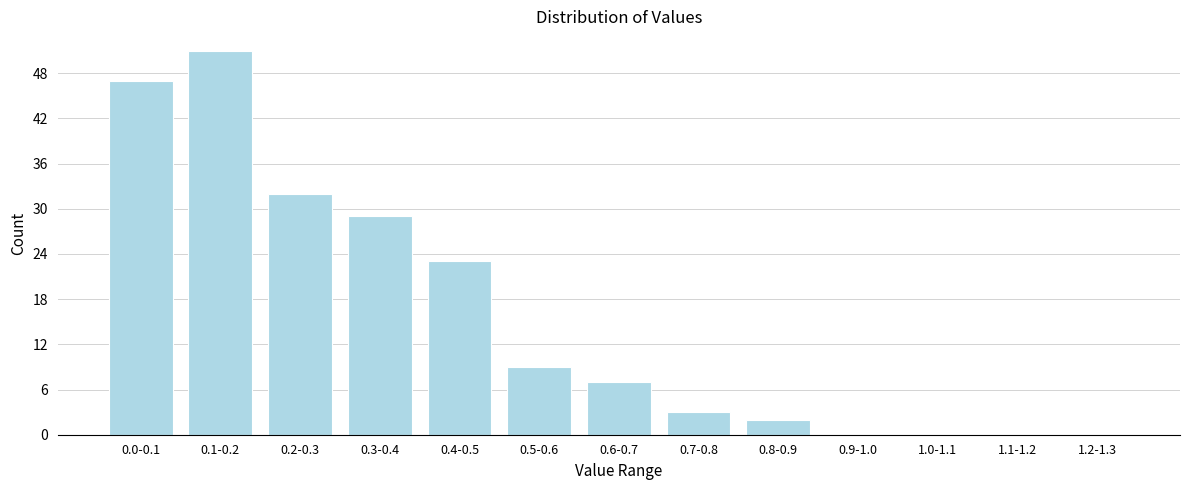

Reading left to right, list all the values displayed in this chart.

0.0-0.1=47	0.1-0.2=51	0.2-0.3=32	0.3-0.4=29	0.4-0.5=23	0.5-0.6=9	0.6-0.7=7	0.7-0.8=3	0.8-0.9=2	0.9-1.0=0	1.0-1.1=0	1.1-1.2=0	1.2-1.3=0